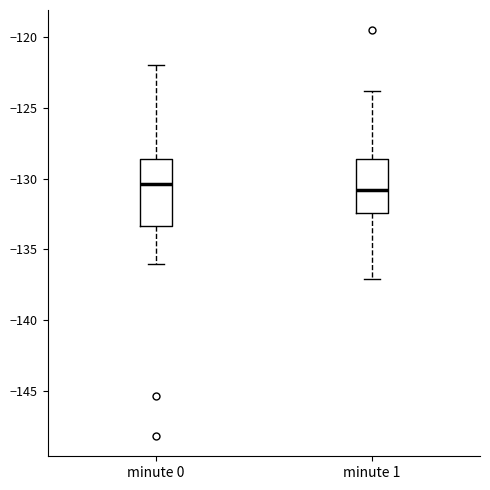

Reading left to right, read every box against the y-axis: the position of its median line, the range the box covers, and the ends of its whiskers. The values are not printed on the chart, so give them approximately, as read against the axis.

minute 0: median -130.5, box -133.5 to -128.5, whiskers -136.0 to -122.0
minute 1: median -131.0, box -132.5 to -128.5, whiskers -137.0 to -124.0